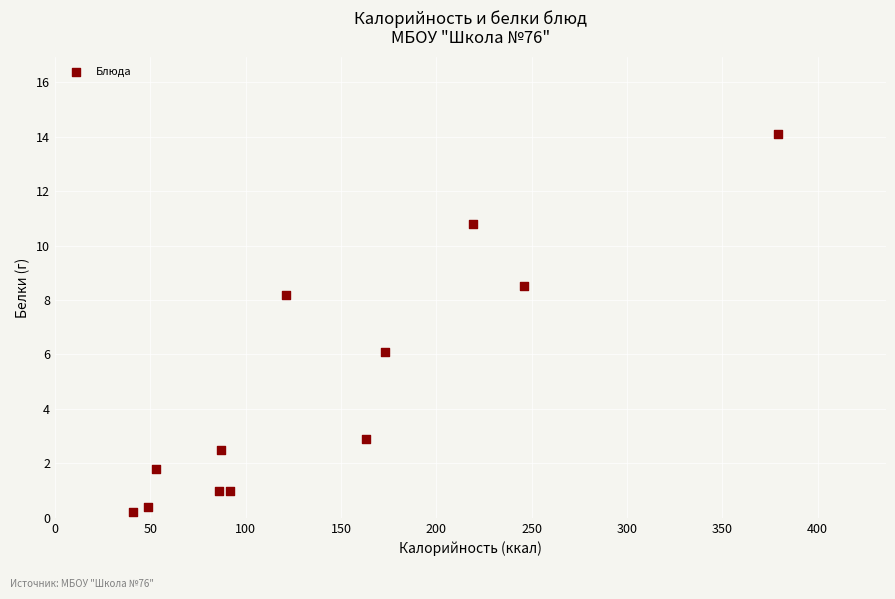

What is the range of Y values (max minus min)?

13.9